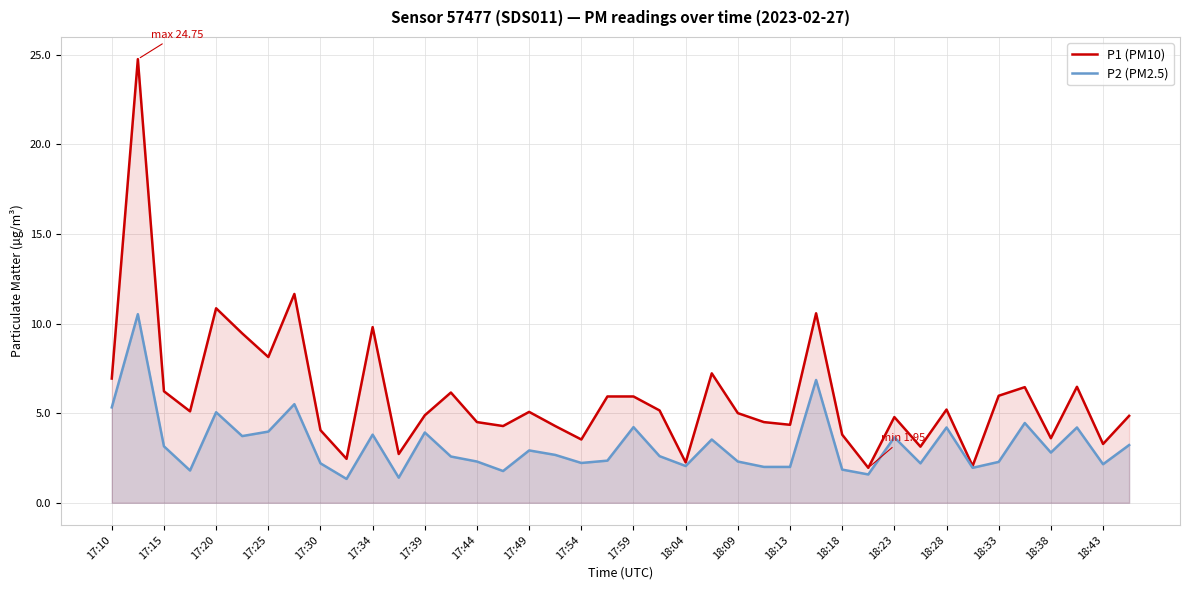

Reading right to left, what are all the values shown in this chart?

P1 (PM10): 4.8	3.3	6.5	3.6	6.5	6.0	2.0	5.2	3.1	4.8	1.9	3.8	10.6	4.3	4.5	5.0	7.2	2.2	5.2	5.9	5.9	3.5	4.3	5.1	4.3	4.5	6.2	4.9	2.7	9.8	2.5	4.0	11.7	8.1	9.4	10.8	5.1	6.2	24.8	6.9
P2 (PM2.5): 3.2	2.1	4.2	2.8	4.5	2.3	1.9	4.2	2.2	3.6	1.6	1.9	6.8	2.0	2.0	2.3	3.5	2.0	2.6	4.2	2.4	2.2	2.7	2.9	1.8	2.3	2.6	3.9	1.4	3.8	1.3	2.2	5.5	4.0	3.7	5.0	1.8	3.1	10.5	5.3